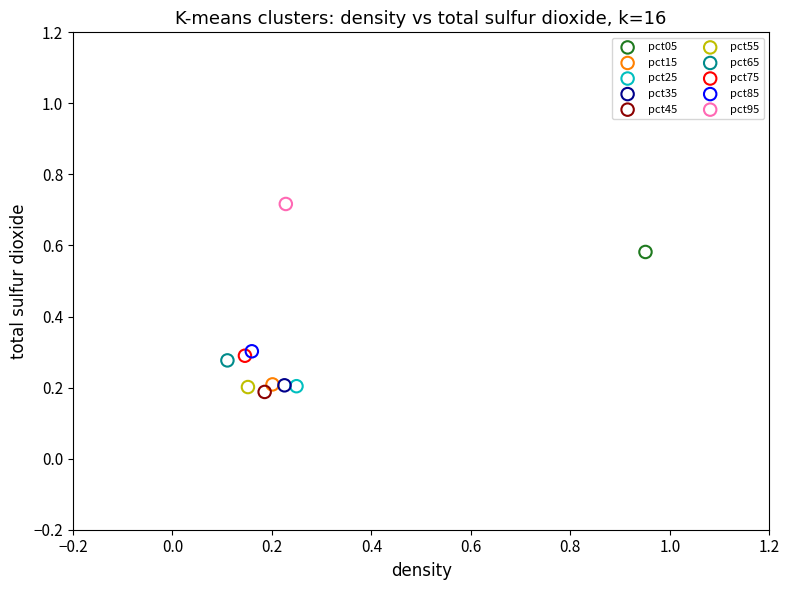

What are all the series names shown in the legend?

pct05, pct15, pct25, pct35, pct45, pct55, pct65, pct75, pct85, pct95